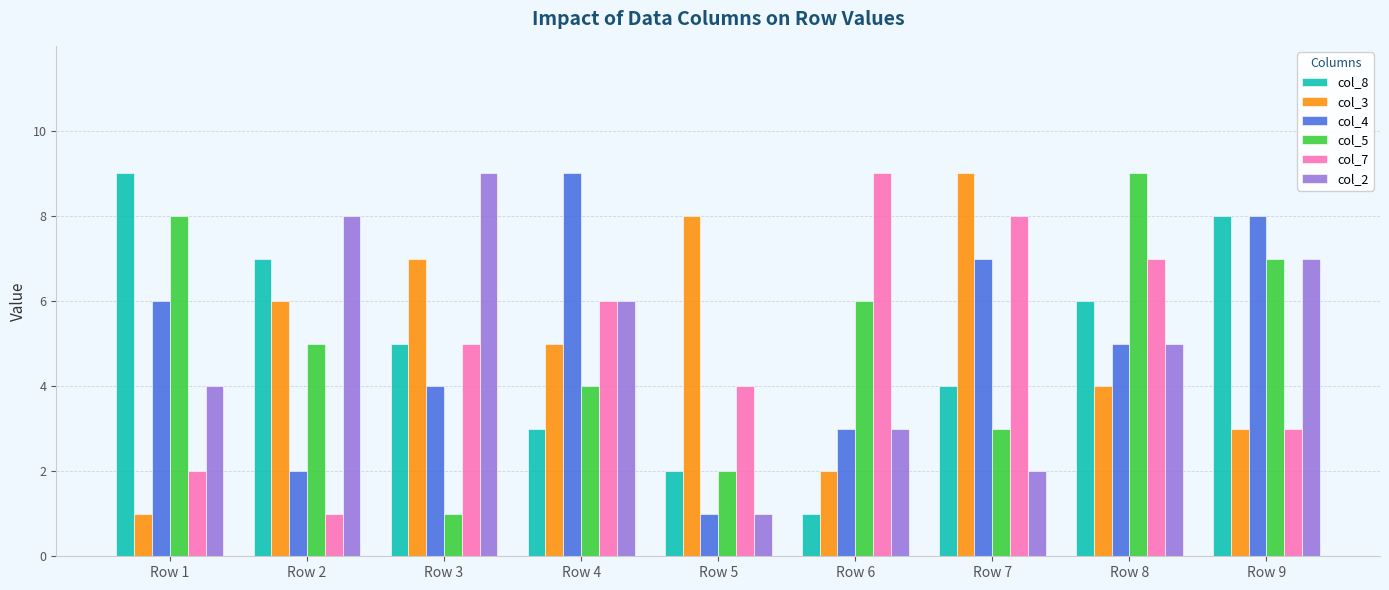

What is the difference between the highest and lowest values at Row 4?

6